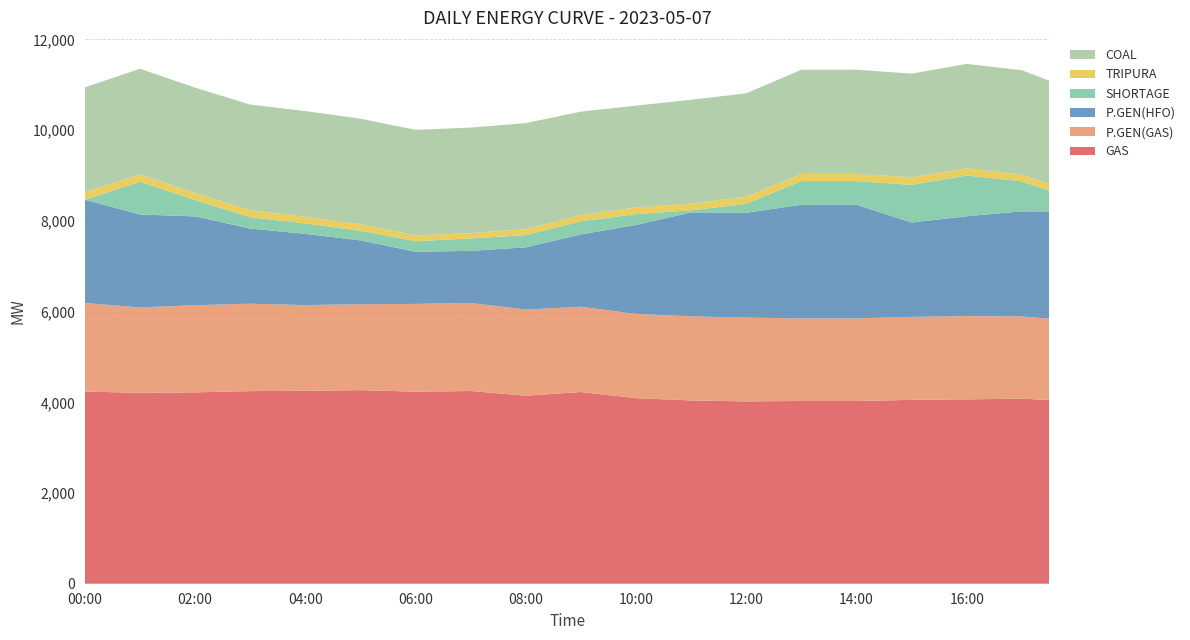

Reading left to right, list all the values displayed in this chart.

GAS: 00:00=4237.0	00:30=4223.0	01:00=4209.0	01:30=4214.0	02:00=4219.0	02:30=4233.0	03:00=4247.0	03:30=4250.5	04:00=4254.0	04:30=4261.0	05:00=4268.0	05:30=4251.5	06:00=4235.0	06:30=4242.0	07:00=4249.0	07:30=4197.5	08:00=4146.0	08:30=4186.5	09:00=4227.0	09:30=4159.0	10:00=4091.0	10:30=4066.0	11:00=4041.0	11:30=4030.5	12:00=4020.0	12:30=4024.5	13:00=4029.0	13:30=4029.0	14:00=4029.0	14:30=4041.5	15:00=4054.0	15:30=4059.5	16:00=4065.0	16:30=4072.5	17:00=4080.0	17:30=4052.5
P.GEN(GAS): 00:00=1951.0	00:30=1917.0	01:00=1883.0	01:30=1902.5	02:00=1922.0	02:30=1924.5	03:00=1927.0	03:30=1908.5	04:00=1890.0	04:30=1891.5	05:00=1893.0	05:30=1914.0	06:00=1935.0	06:30=1938.0	07:00=1941.0	07:30=1920.0	08:00=1899.0	08:30=1889.5	09:00=1880.0	09:30=1869.0	10:00=1858.0	10:30=1856.0	11:00=1854.0	11:30=1850.5	12:00=1847.0	12:30=1834.0	13:00=1821.0	13:30=1821.0	14:00=1821.0	14:30=1825.5	15:00=1830.0	15:30=1832.0	16:00=1834.0	16:30=1824.0	17:00=1814.0	17:30=1788.5
P.GEN(HFO): 00:00=2279.0	00:30=2164.0	01:00=2049.0	01:30=2003.5	02:00=1958.0	02:30=1807.5	03:00=1657.0	03:30=1613.5	04:00=1570.0	04:30=1489.5	05:00=1409.0	05:30=1279.0	06:00=1149.0	06:30=1149.0	07:00=1149.0	07:30=1260.5	08:00=1372.0	08:30=1483.5	09:00=1595.0	09:30=1778.5	10:00=1962.0	10:30=2127.0	11:00=2292.0	11:30=2302.0	12:00=2312.0	12:30=2408.5	13:00=2505.0	13:30=2505.0	14:00=2505.0	14:30=2292.0	15:00=2079.0	15:30=2141.5	16:00=2204.0	16:30=2260.0	17:00=2316.0	17:30=2365.0
SHORTAGE: 00:00=0.0	00:30=360.5	01:00=721.0	01:30=540.5	02:00=360.0	02:30=305.1	03:00=250.2	03:30=239.2	04:00=228.2	04:30=220.6	05:00=213.0	05:30=223.0	06:00=233.0	06:30=254.0	07:00=275.0	07:30=272.2	08:00=269.3	08:30=278.4	09:00=287.5	09:30=263.6	10:00=239.7	10:30=142.8	11:00=45.8	11:30=121.9	12:00=198.0	12:30=360.2	13:00=522.4	13:30=522.4	14:00=522.4	14:30=676.6	15:00=830.9	15:30=864.8	16:00=898.7	16:30=779.8	17:00=660.9	17:30=461.3
TRIPURA: 00:00=166.0	00:30=164.0	01:00=162.0	01:30=157.0	02:00=152.0	02:30=153.0	03:00=154.0	03:30=151.0	04:00=148.0	04:30=146.0	05:00=144.0	05:30=136.0	06:00=128.0	06:30=122.0	07:00=116.0	07:30=125.0	08:00=134.0	08:30=136.0	09:00=138.0	09:30=142.0	10:00=146.0	10:30=148.0	11:00=150.0	11:30=153.0	12:00=156.0	12:30=157.0	13:00=158.0	13:30=158.0	14:00=158.0	14:30=163.0	15:00=168.0	15:30=162.0	16:00=156.0	16:30=153.0	17:00=150.0	17:30=149.0
COAL: 00:00=2311.0	00:30=2321.0	01:00=2331.0	01:30=2328.5	02:00=2326.0	02:30=2327.5	03:00=2329.0	03:30=2330.0	04:00=2331.0	04:30=2329.0	05:00=2327.0	05:30=2327.0	06:00=2327.0	06:30=2327.0	07:00=2327.0	07:30=2331.5	08:00=2336.0	08:30=2309.0	09:00=2282.0	09:30=2263.0	10:00=2244.0	10:30=2266.0	11:00=2288.0	11:30=2284.0	12:00=2280.0	12:30=2288.5	13:00=2297.0	13:30=2297.0	14:00=2297.0	14:30=2291.0	15:00=2285.0	15:30=2294.5	16:00=2304.0	16:30=2302.5	17:00=2301.0	17:30=2272.0